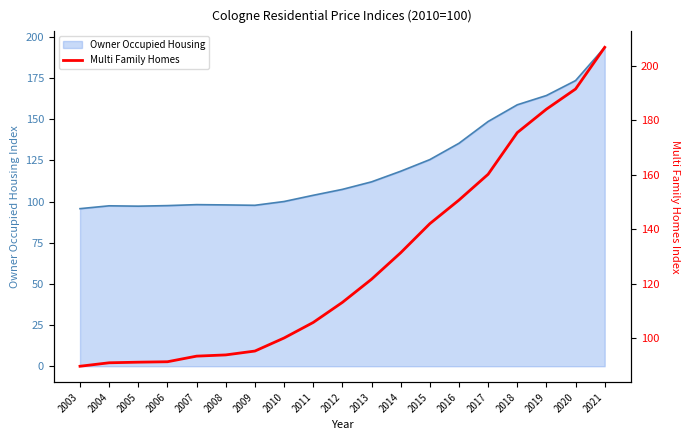

Is it true that Owner Occupied Housing equals 173.4 at 2020?

True